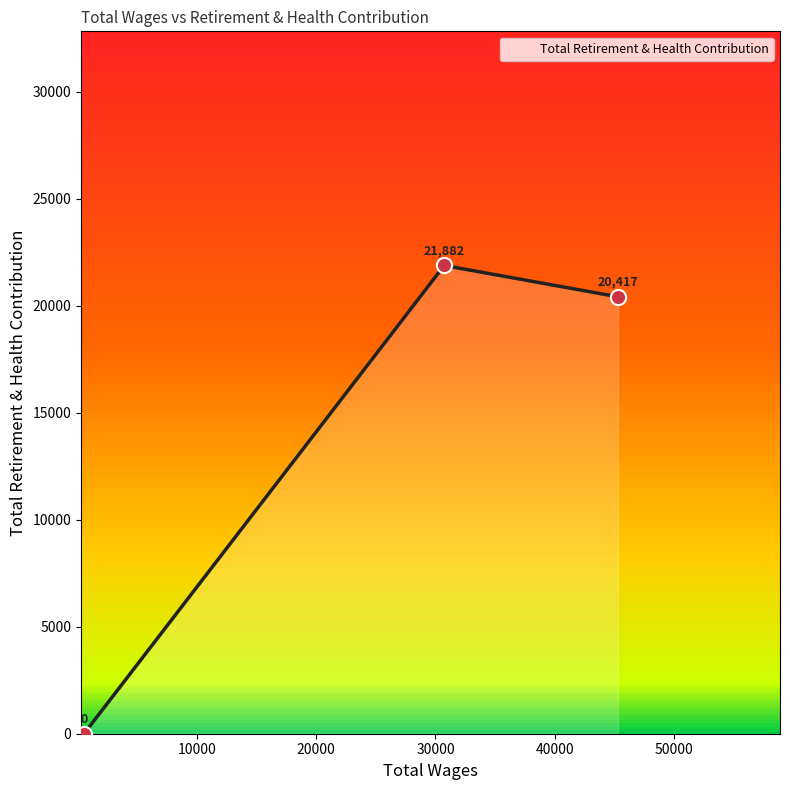

What is the average value?

14100